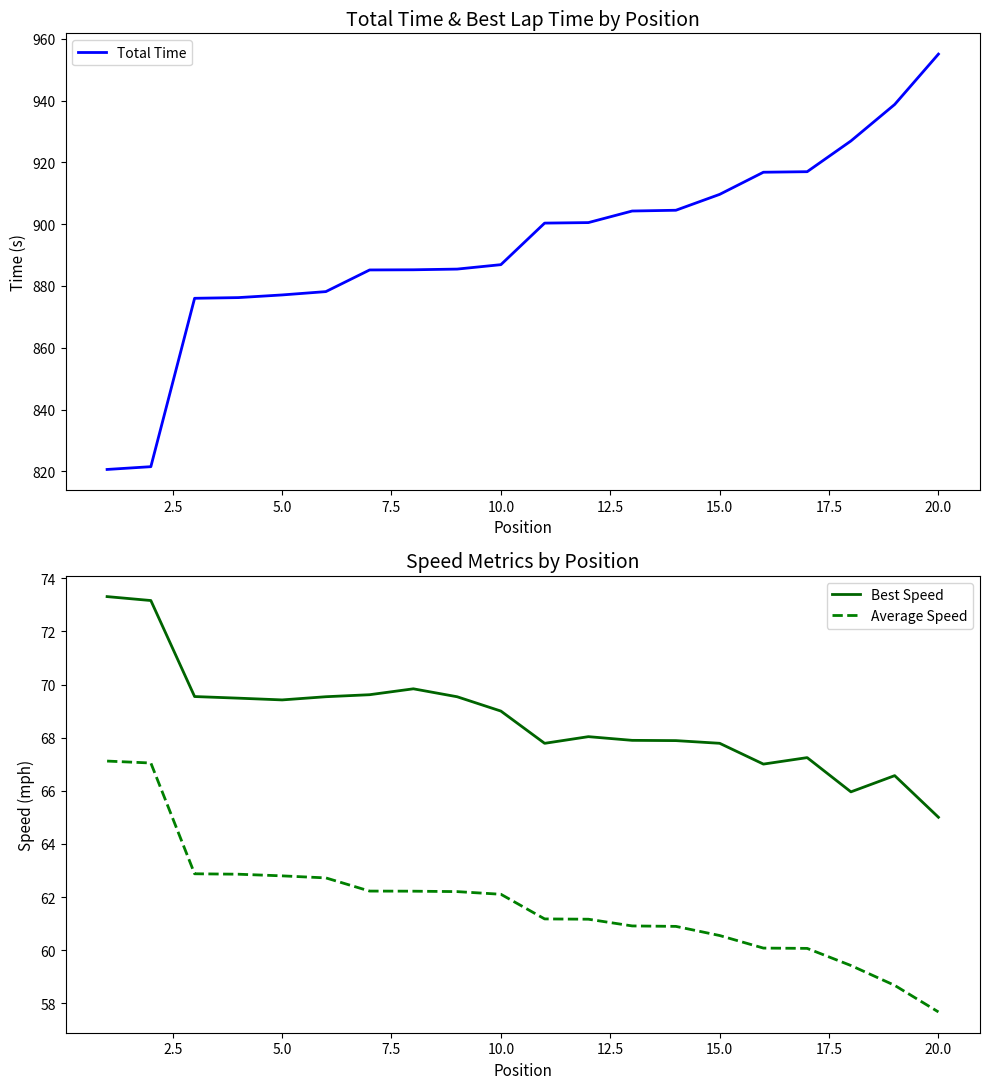

What is the smallest value displayed?

57.7